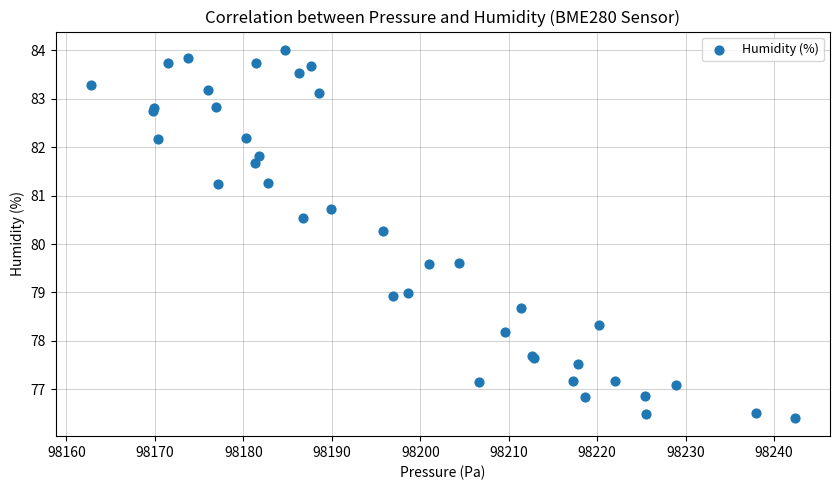

What Y value in the scatter plot is closest to 80?

80.3